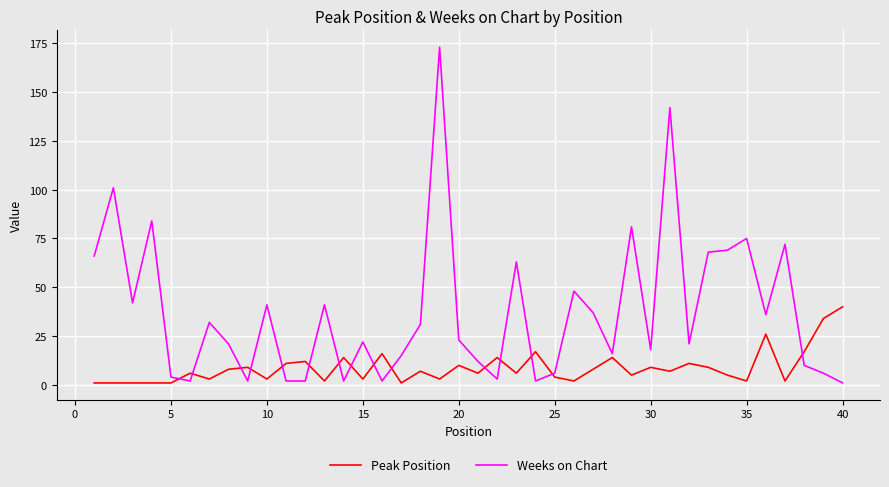

What is the difference between the maximum and minimum values in the Peak Position series?

39